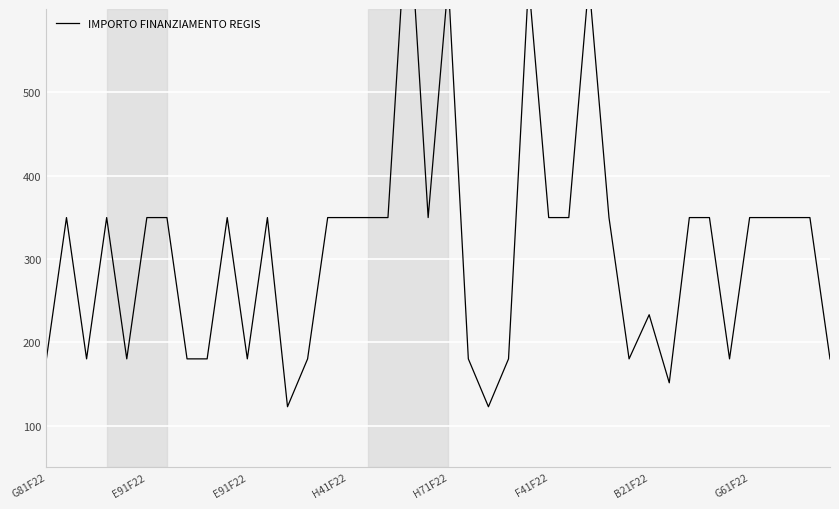

How many lines are shown in the chart?

1